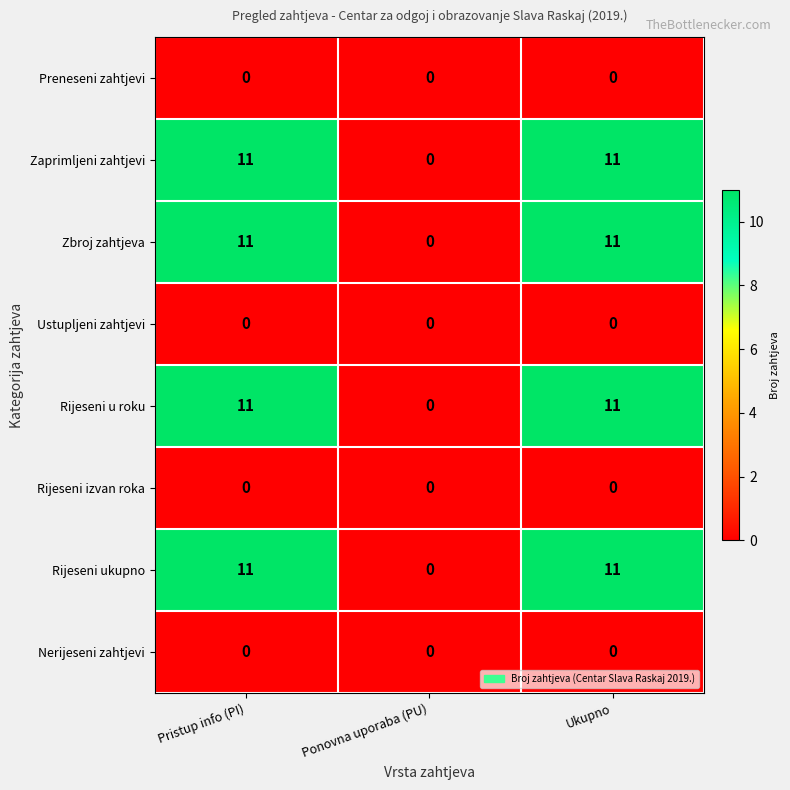

The value of Rijeseni u roku at Pristup info (PI) is 8. True or false?

False